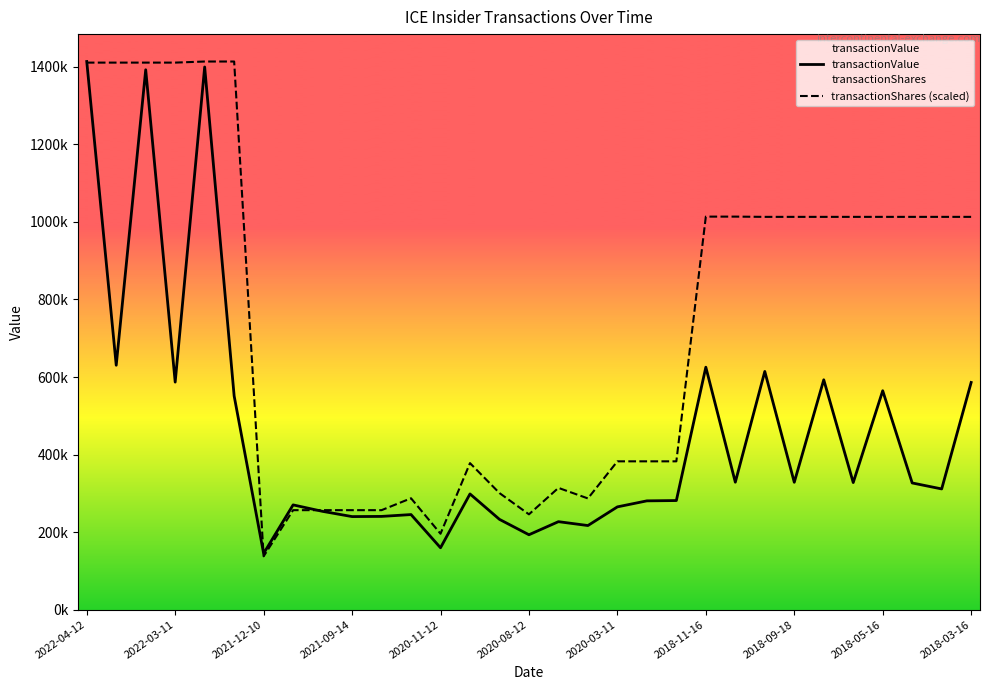

True or false: transactionShares (scaled) has more than 1 interior local peaks.

True